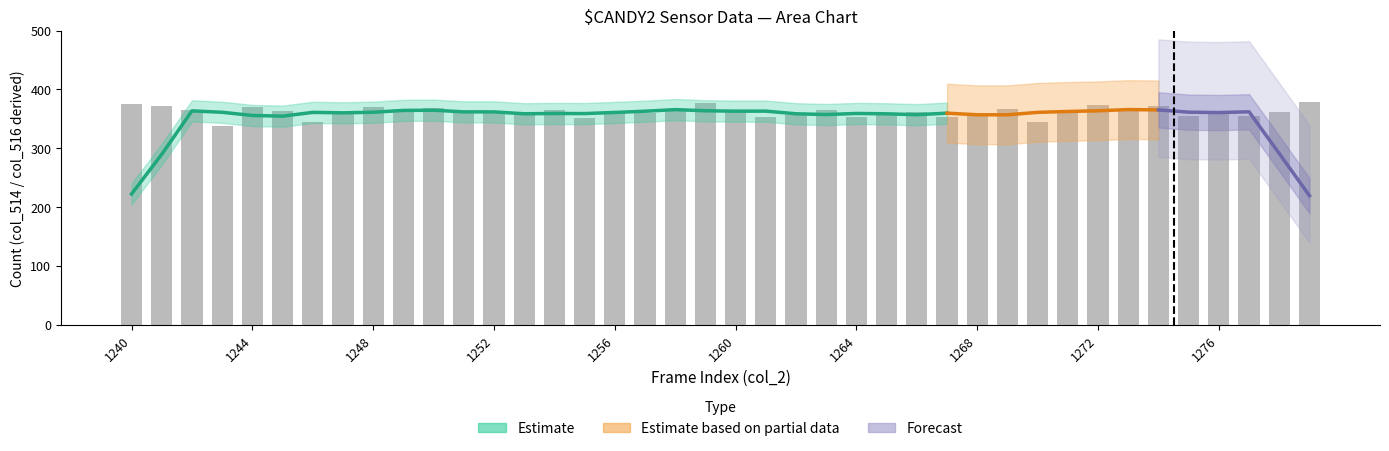

Is it true that the value at 1272 is 245.0?

False